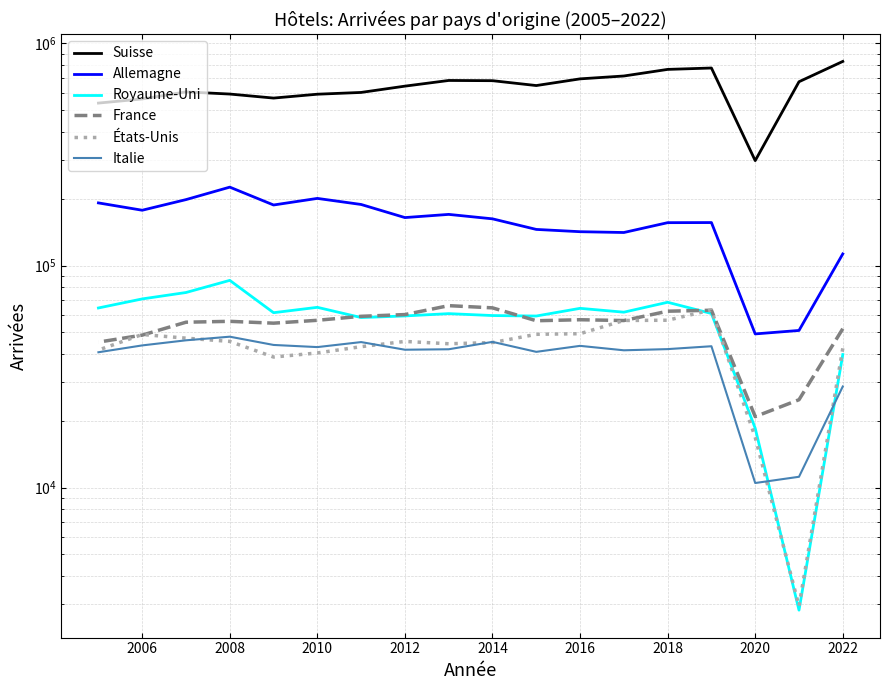

True or false: Royaume-Uni has a value of 34878 at 2010.

False